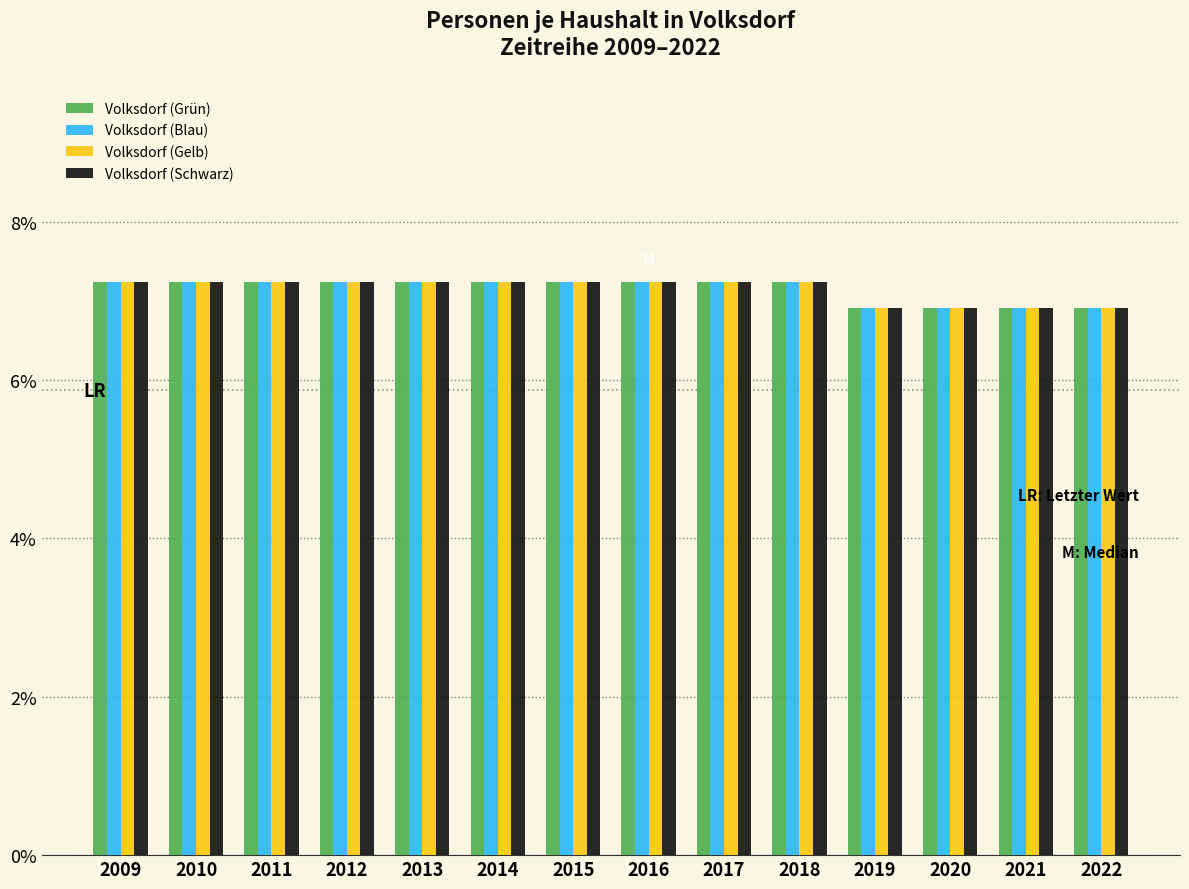

What are all the series names shown in the legend?

Volksdorf (Grün), Volksdorf (Blau), Volksdorf (Gelb), Volksdorf (Schwarz)